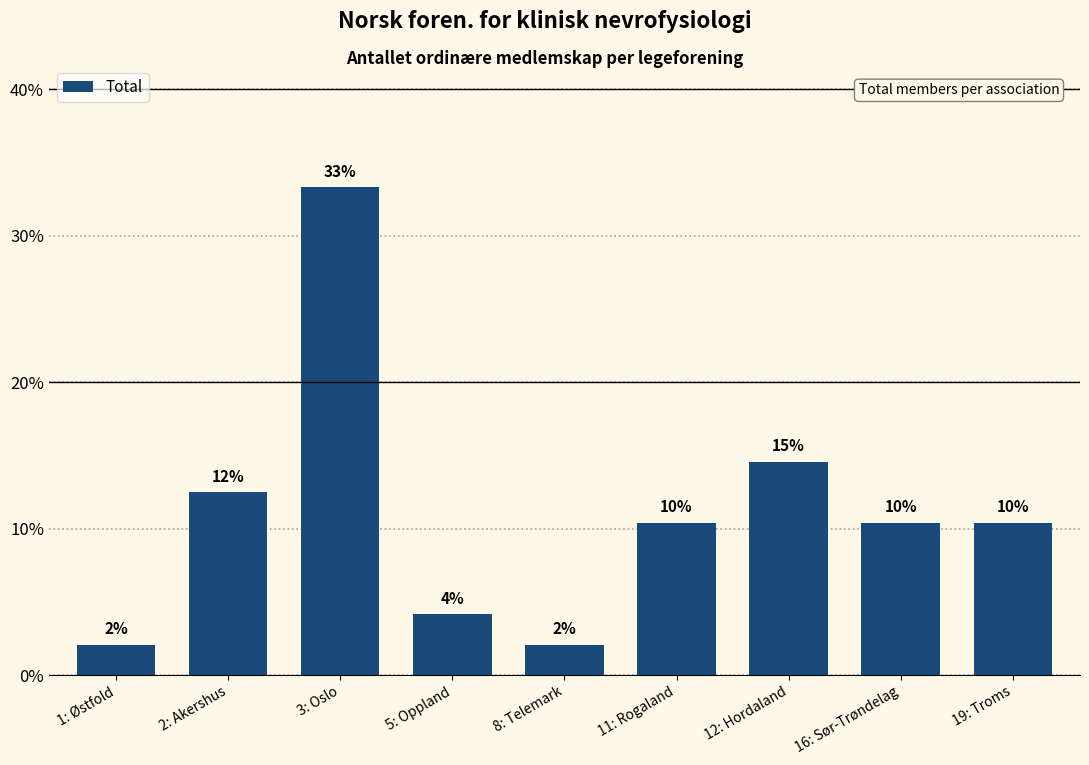

Are the bars horizontal?

No